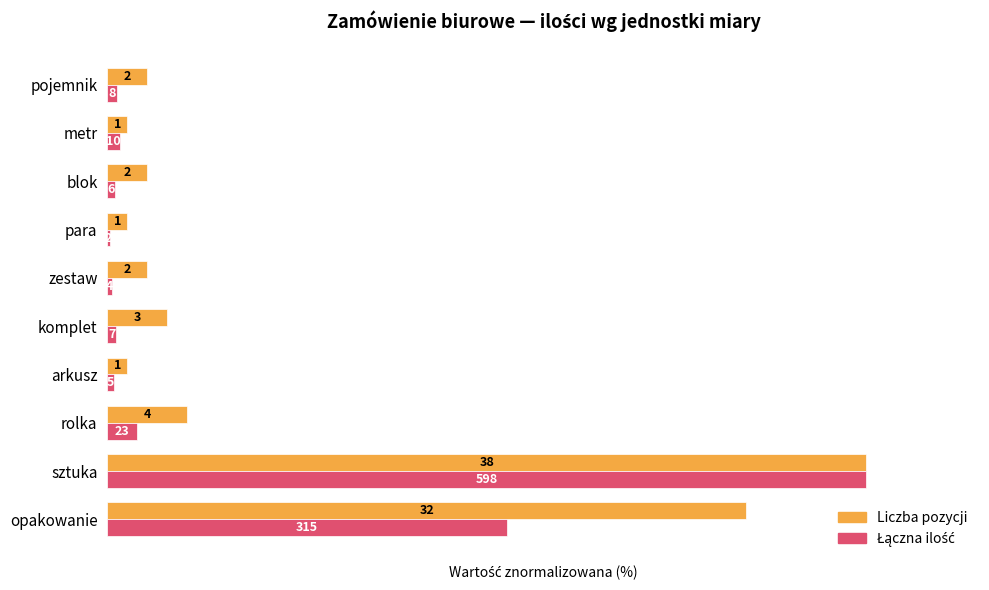

Reading right to left, what are all the values shown in this chart?

Liczba pozycji: 5.3	2.6	5.3	2.6	5.3	7.9	2.6	10.5	100.0	84.2
Łączna ilość: 1.3	1.7	1.0	0.3	0.7	1.2	0.8	3.8	100.0	52.7